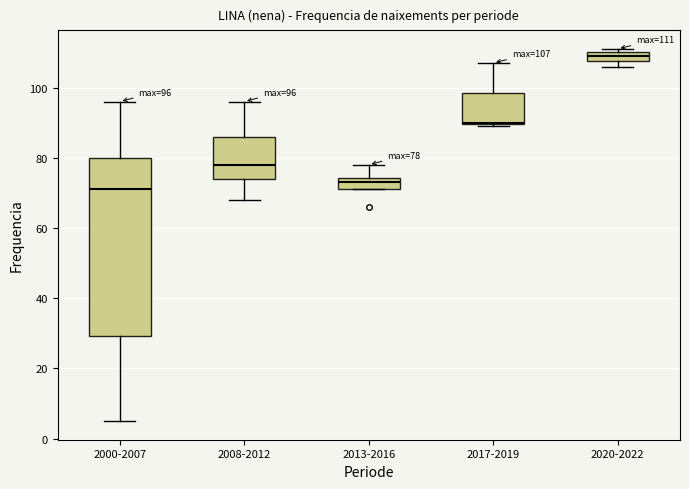

Which box's median line is the highest?

2020-2022